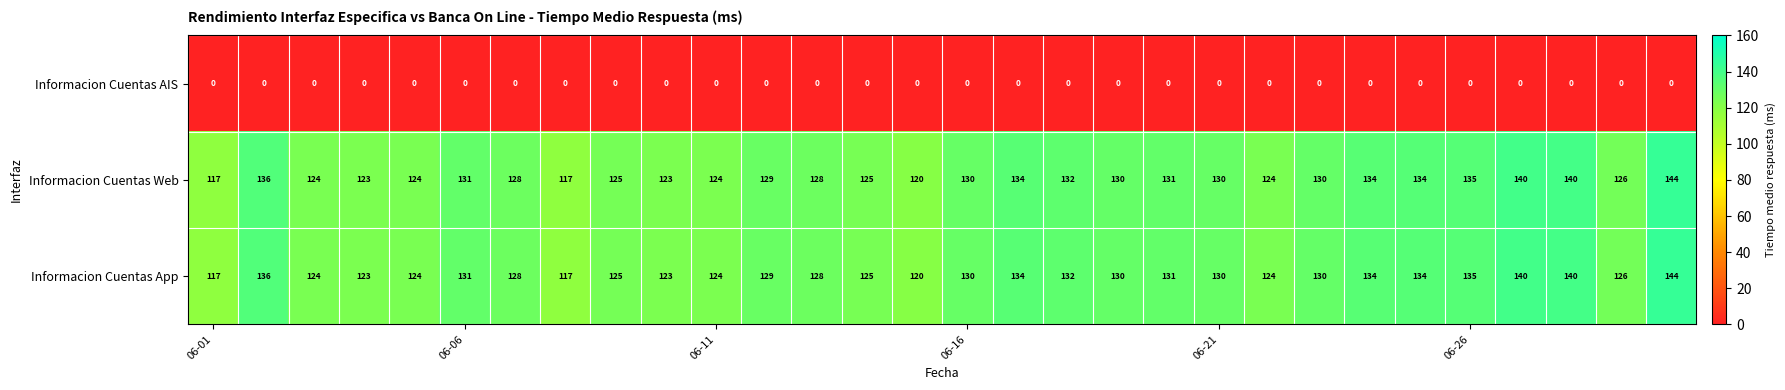

What is the maximum value shown in the chart?

144